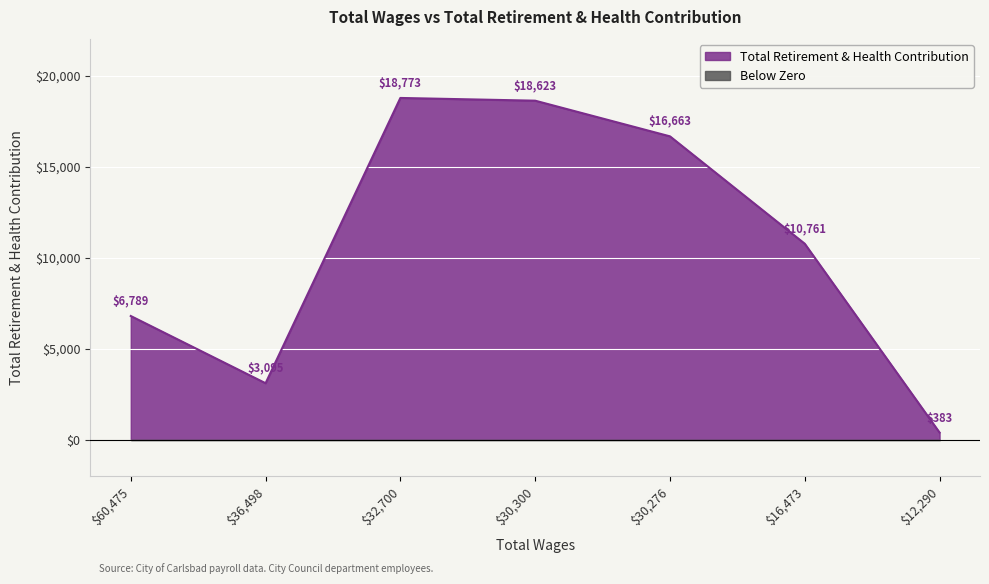

How many data points are less than 10761?

3